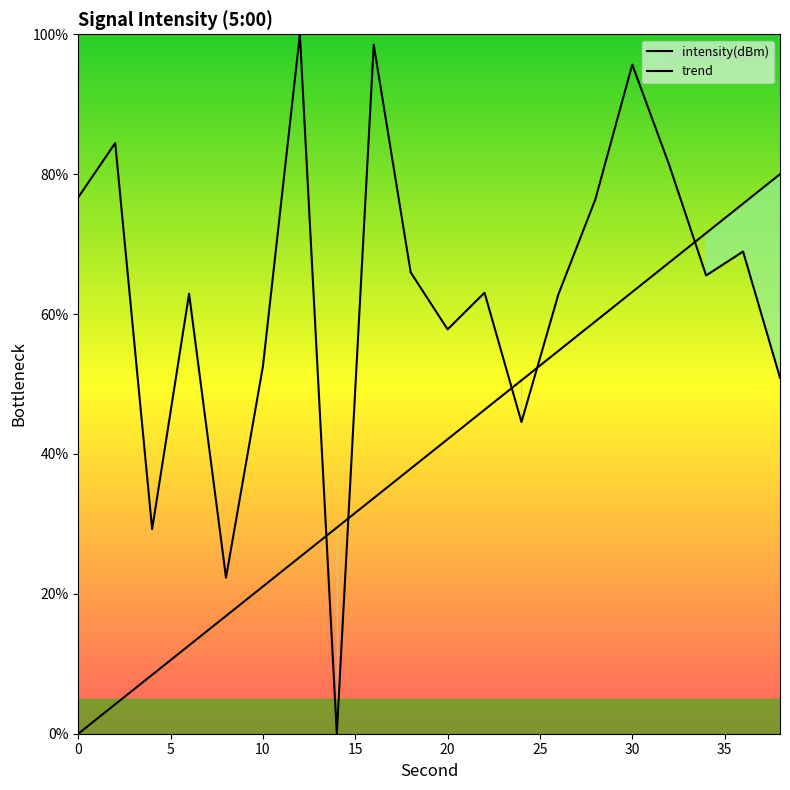

List the labels in order of value, smallest first.

14, 8, 4, 24, 38, 10, 20, 26, 6, 22, 34, 18, 36, 28, 0, 32, 2, 30, 16, 12